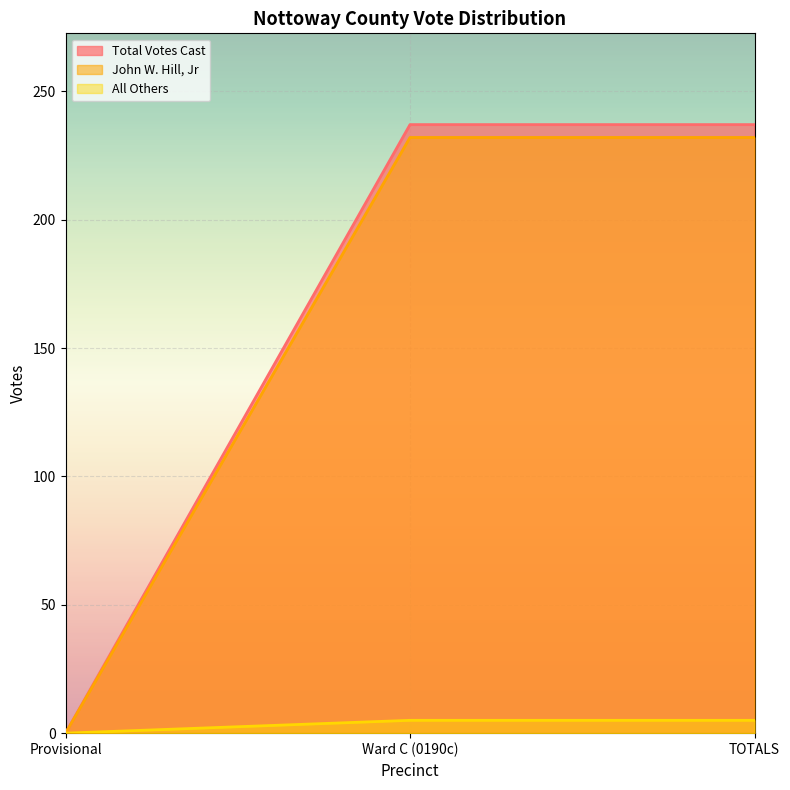

The value of Total Votes Cast at Provisional is 104. True or false?

False